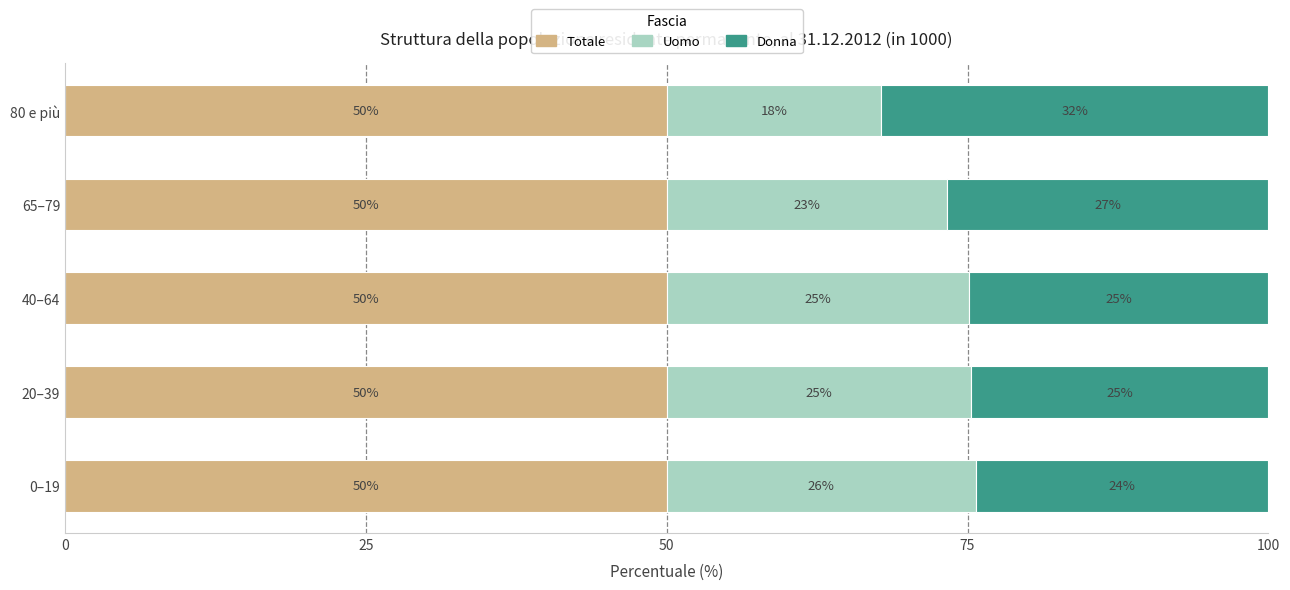

What are all the series names shown in the legend?

Totale, Uomo, Donna